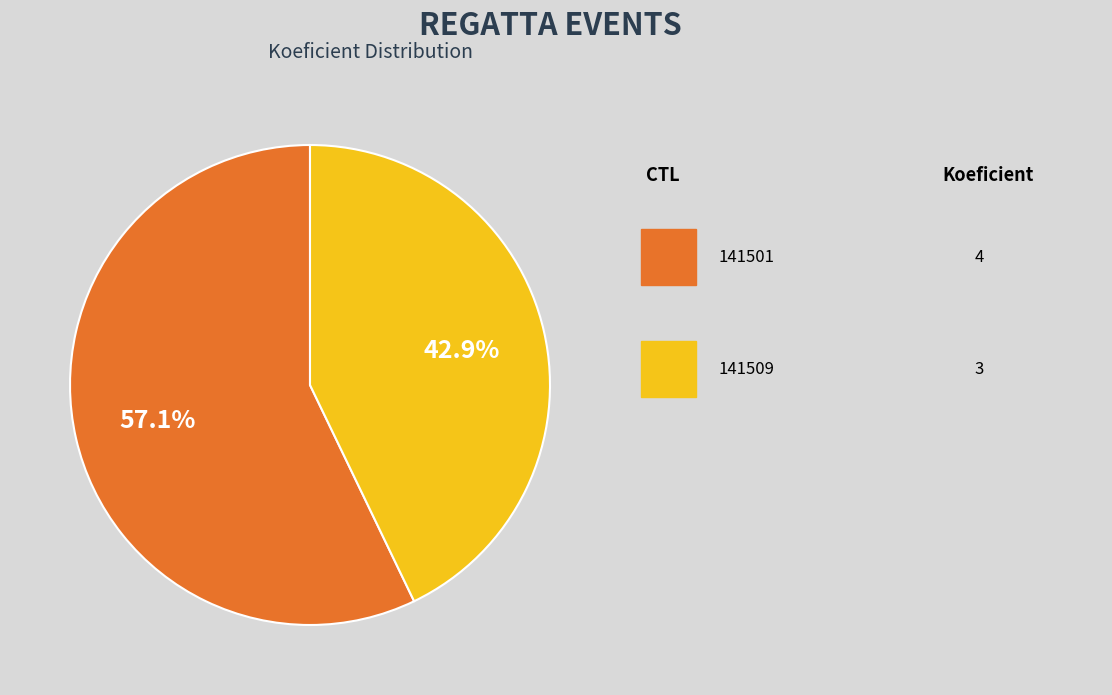

Is there any slice that represents more than half of the pie?

Yes